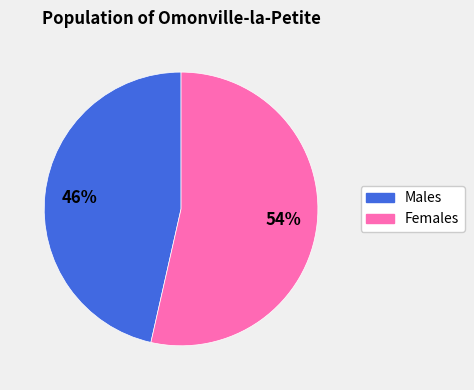

To the nearest percent, what is the average slice percentage?

50%